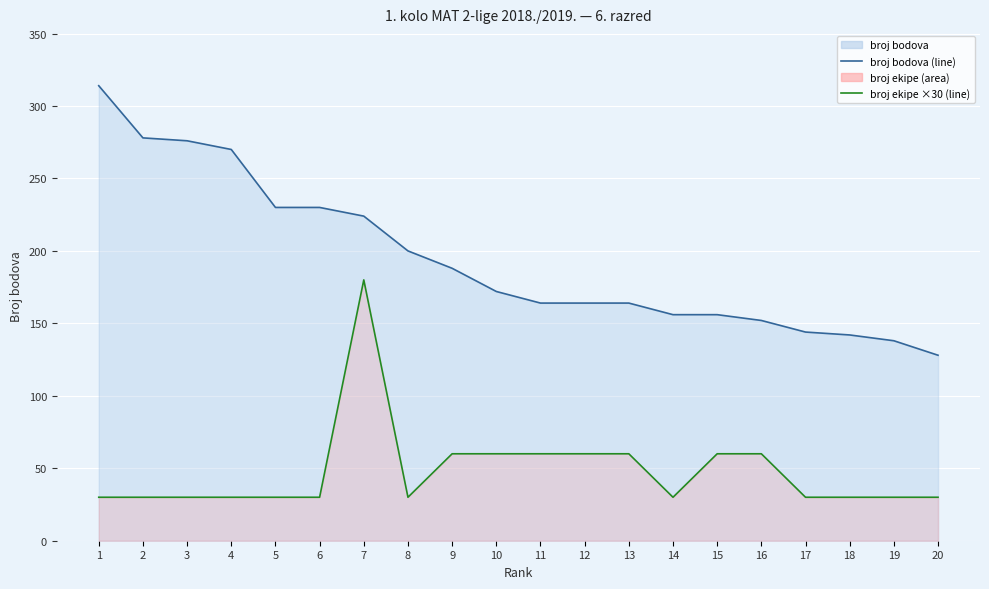

True or false: broj ekipe (×30) has a value of 30 at 20.

True